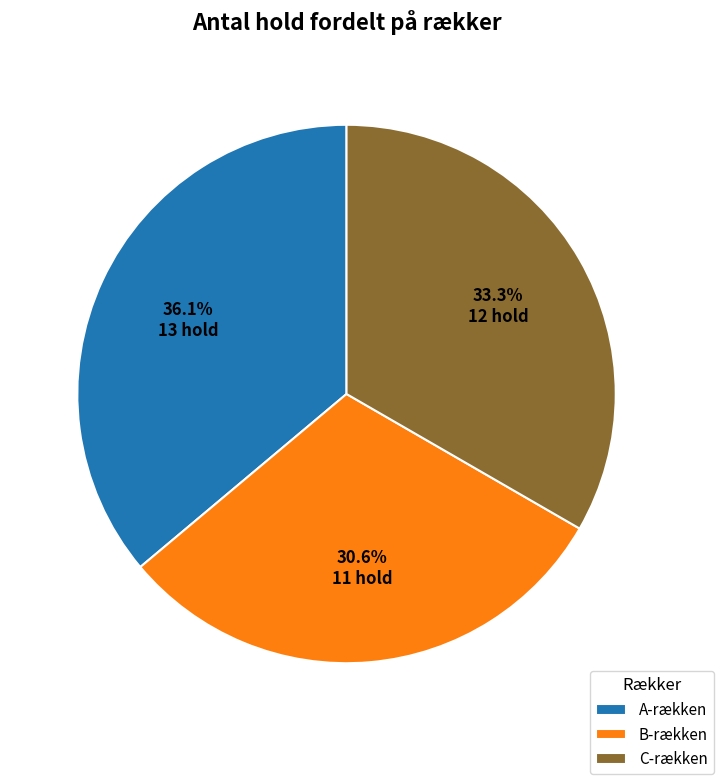

To the nearest percent, what percentage of the pie is C-rækken?

33%